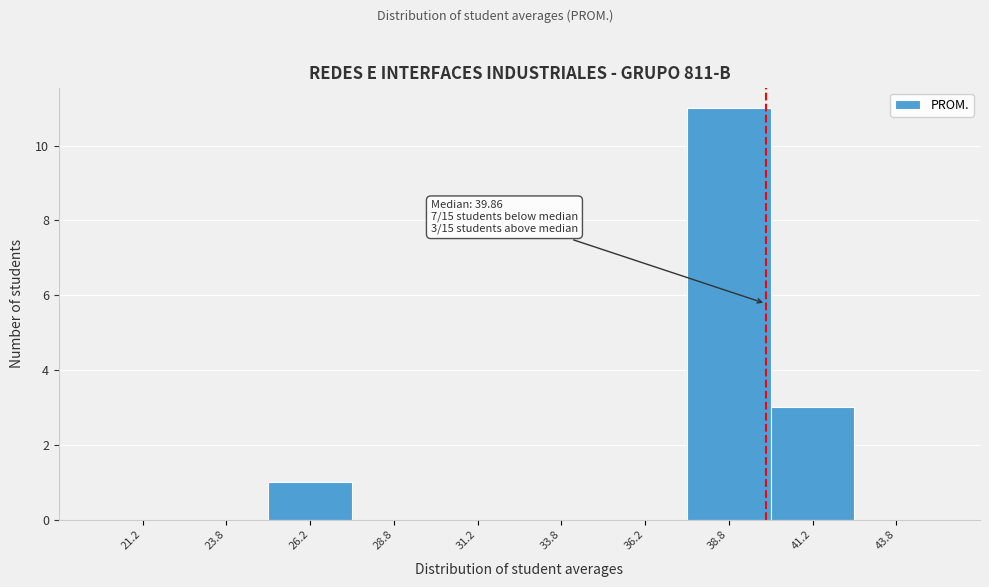

Which range on the x-axis has the tallest bar?

37.5 to 40.0